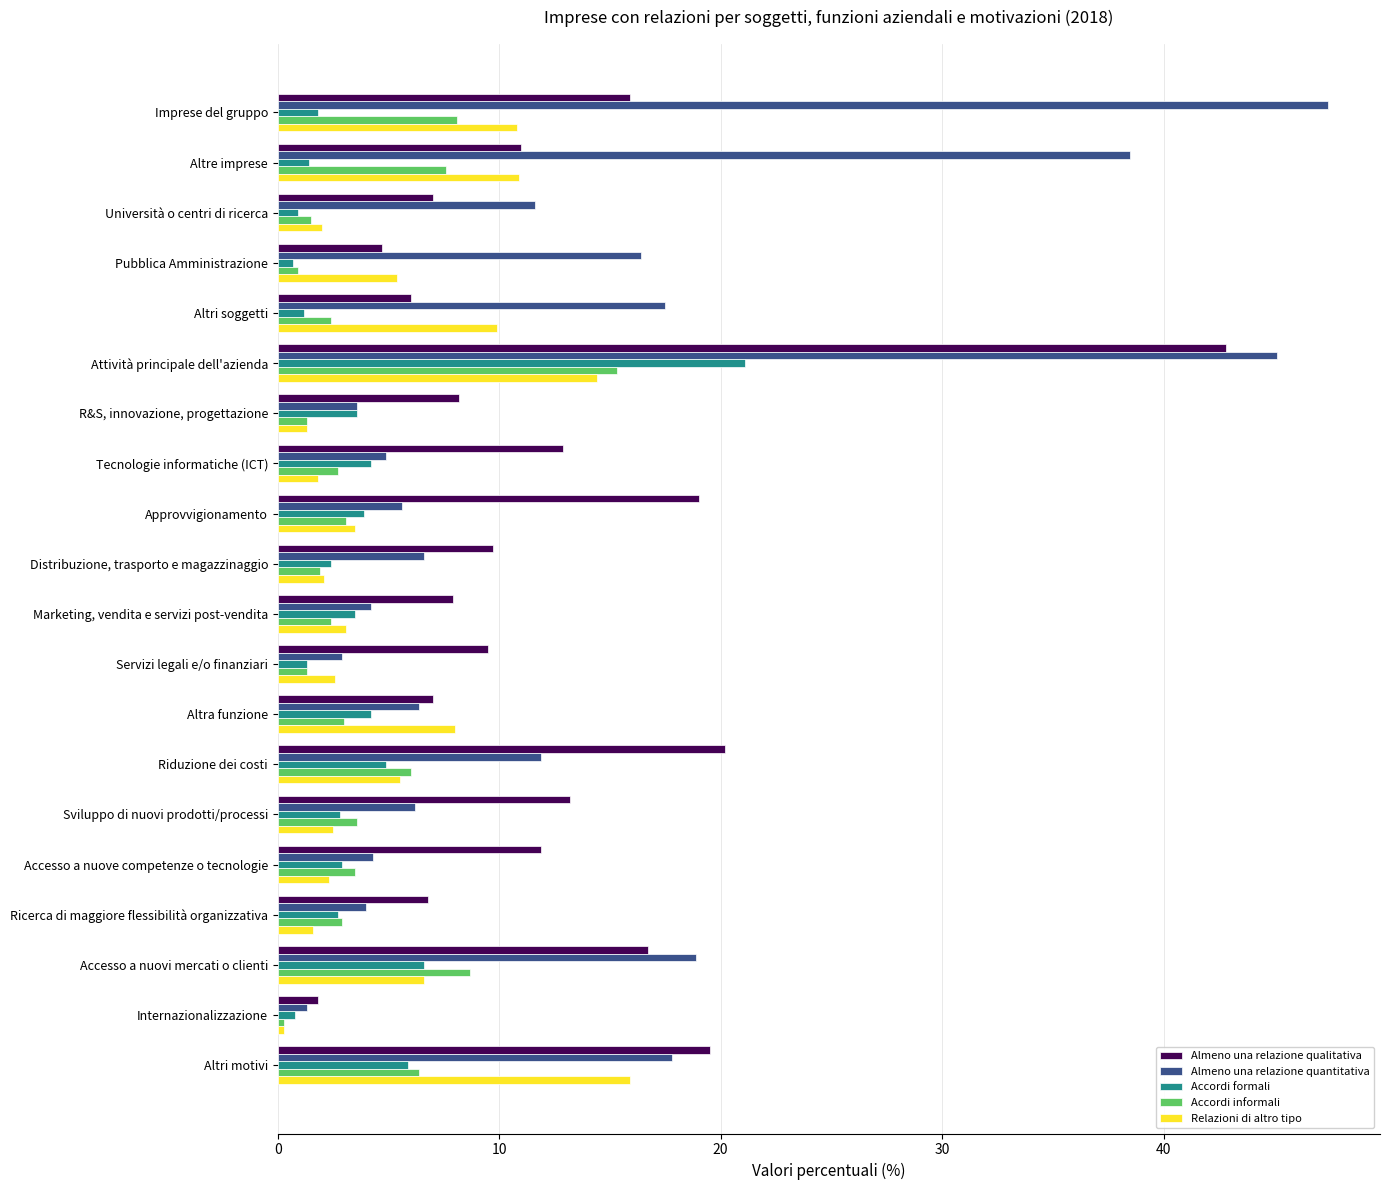

The value of Almeno una relazione quantitativa at Altre imprese is 38.5. True or false?

True